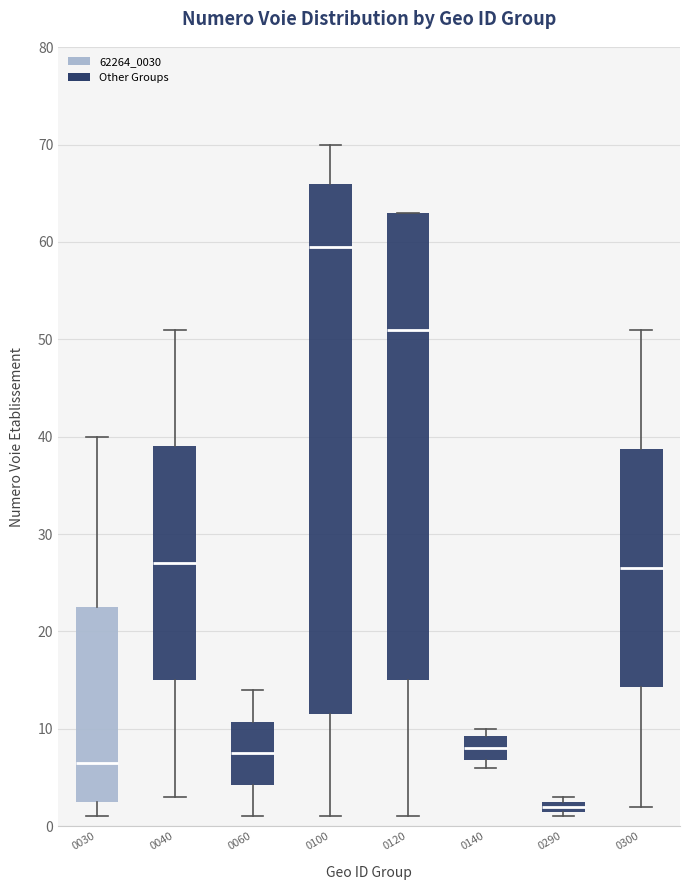

Which box has the lowest median line?

0290